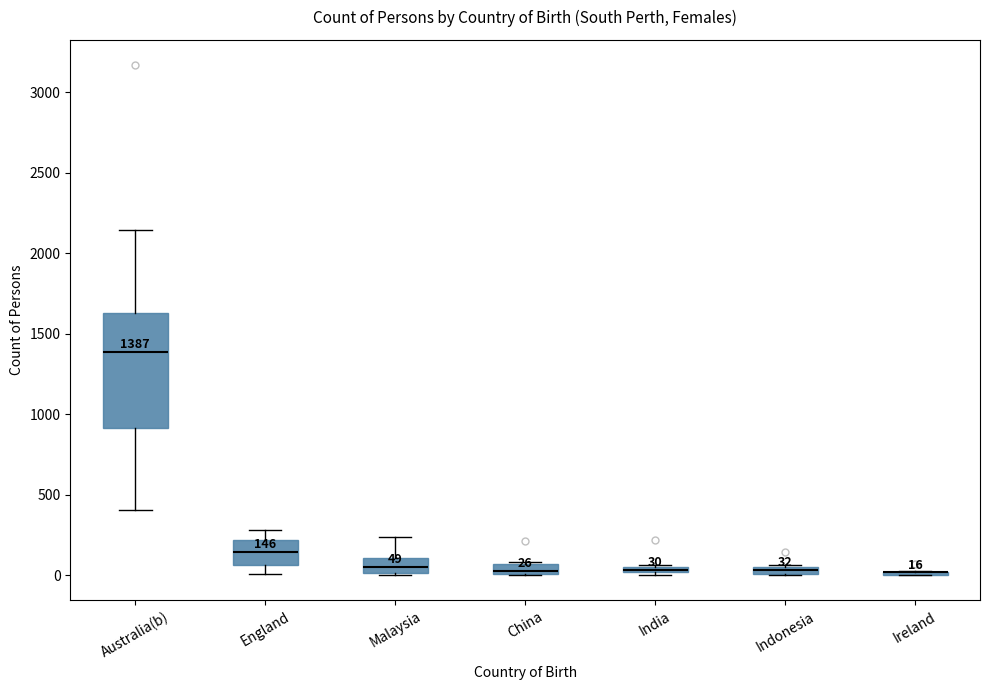

Which box is the tallest, from its lower edge to its upper edge?

Australia(b)